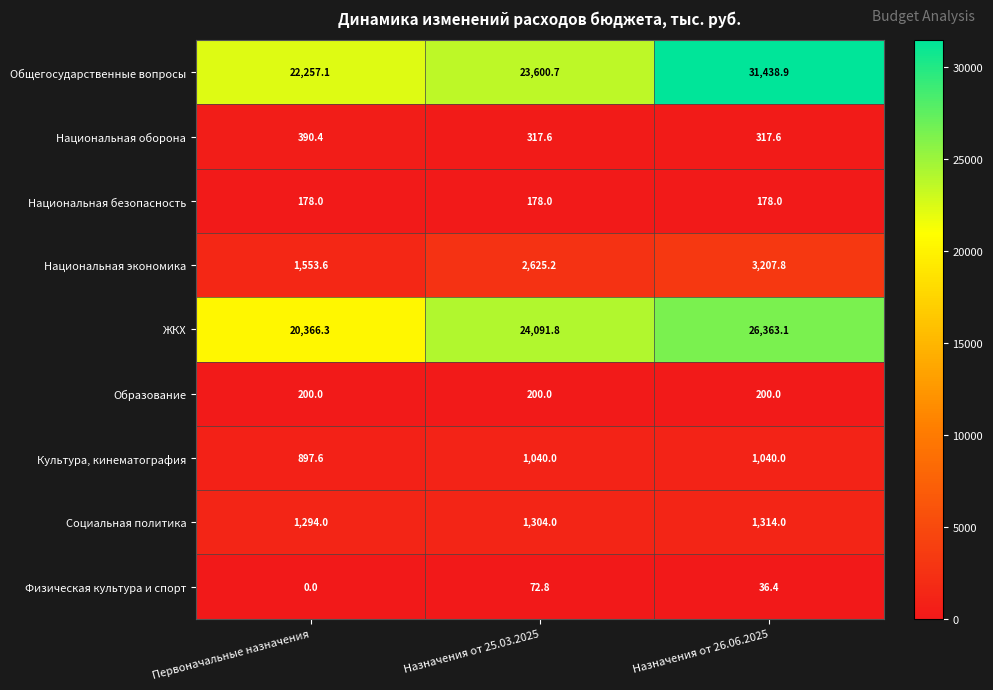

Which series has the largest total across all categories?

Общегосударственные вопросы